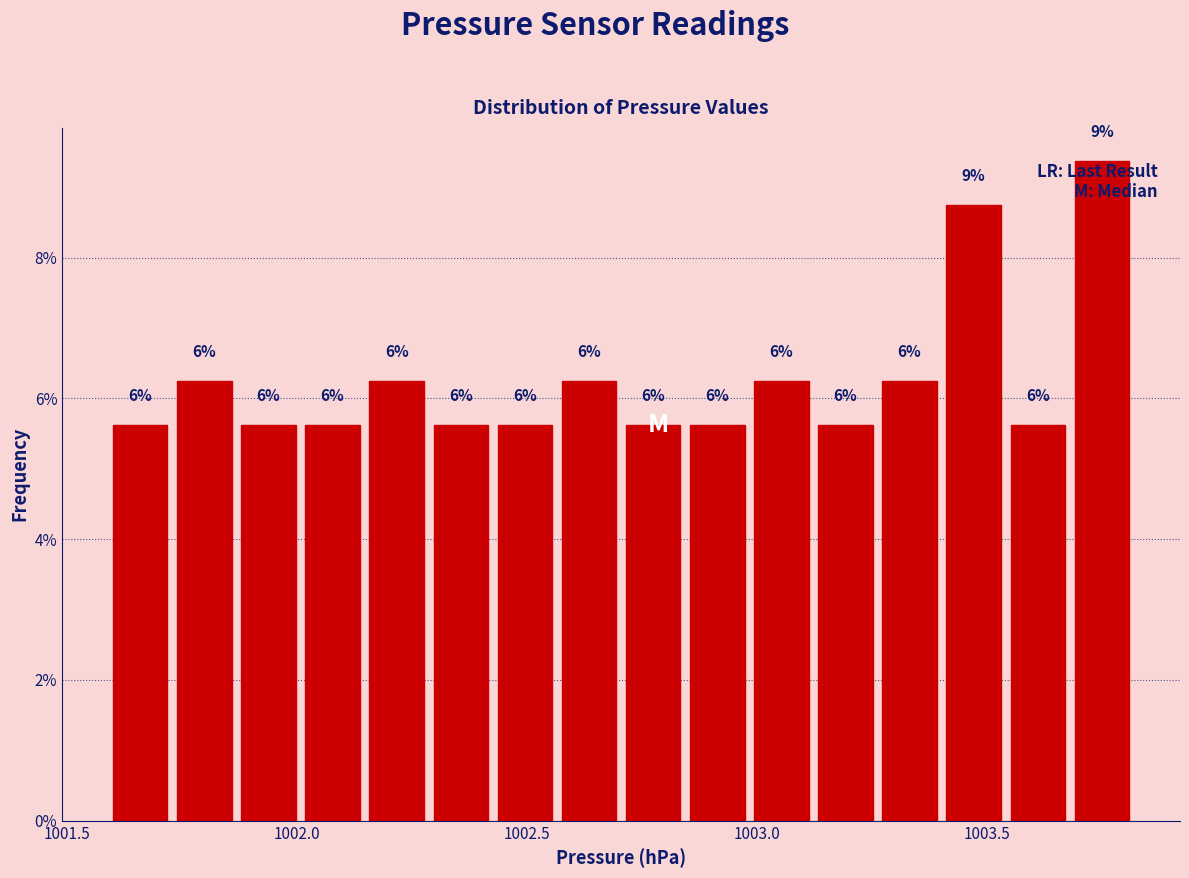

Around what value on the x-axis is the tallest bar? Give the approximate position of its centre, as read against the axis.

1003.75